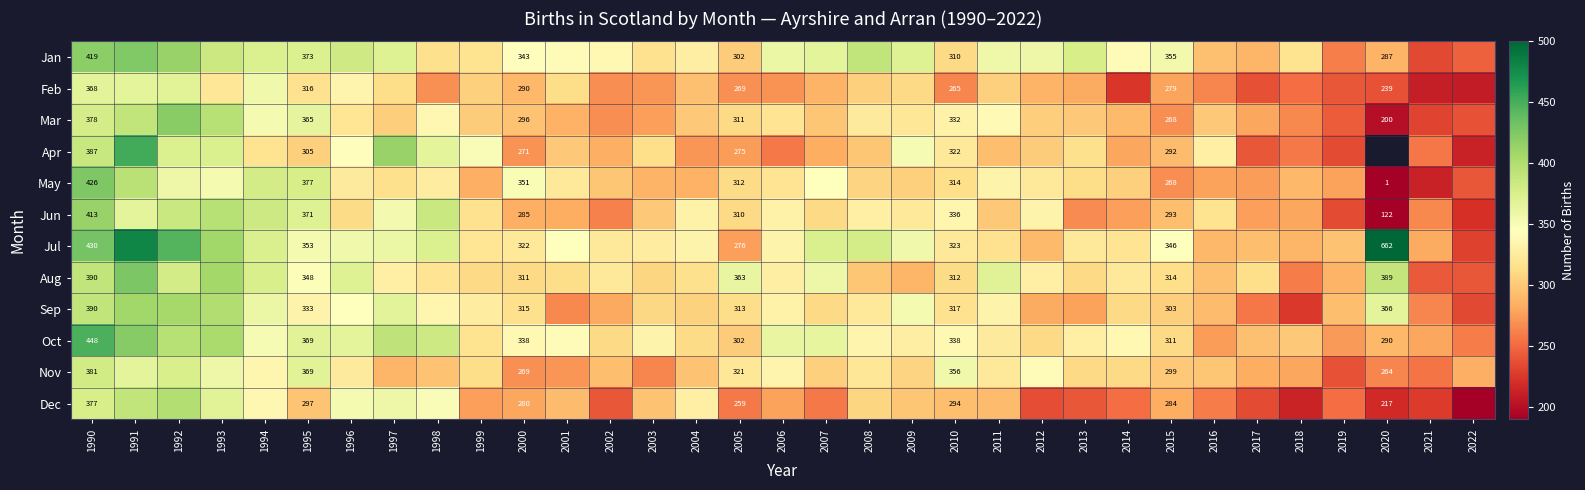

What is the sum of the Apr values at 1995 and 2015?

597